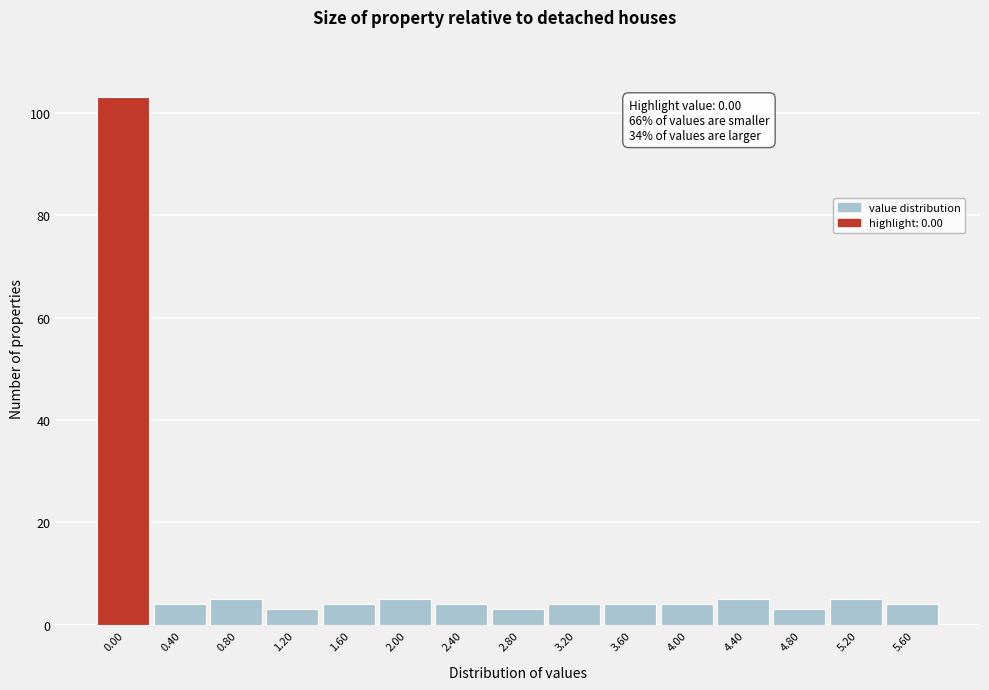

Reading left to right, extract all data points from this chart.

0.00=103	0.40=4	0.80=5	1.20=3	1.60=4	2.00=5	2.40=4	2.80=3	3.20=4	3.60=4	4.00=4	4.40=5	4.80=3	5.20=5	5.60=4